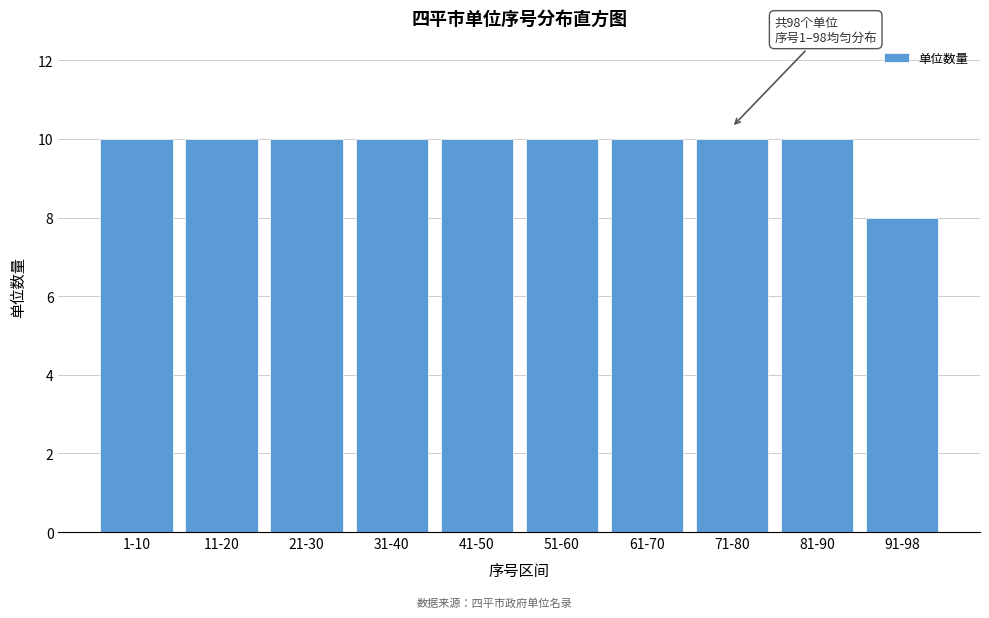

Reading left to right, extract all data points from this chart.

1-10=10	11-20=10	21-30=10	31-40=10	41-50=10	51-60=10	61-70=10	71-80=10	81-90=10	91-98=8